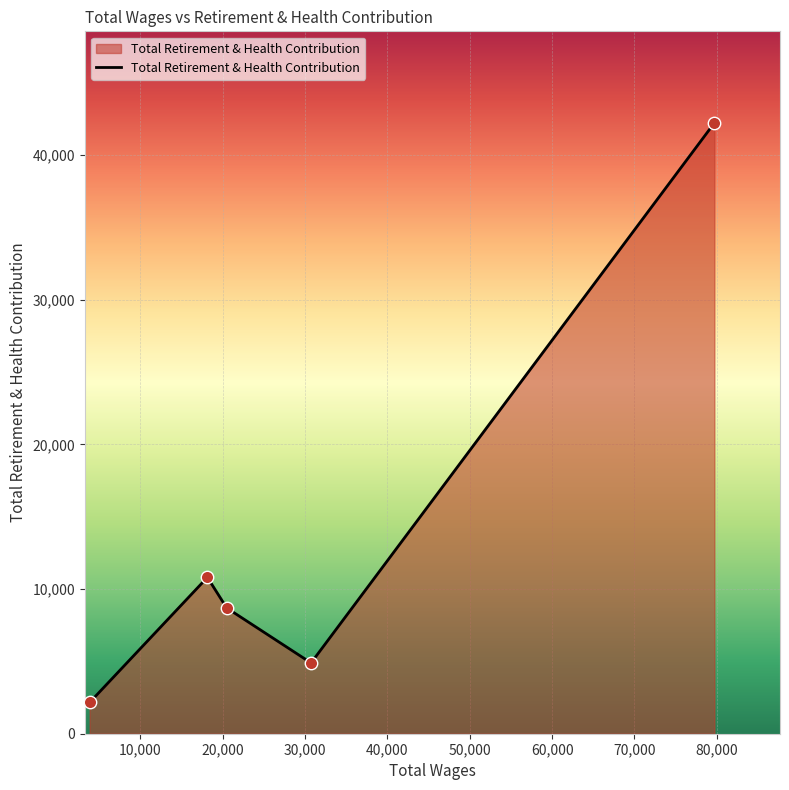

What is the minimum value shown in the chart?

2161